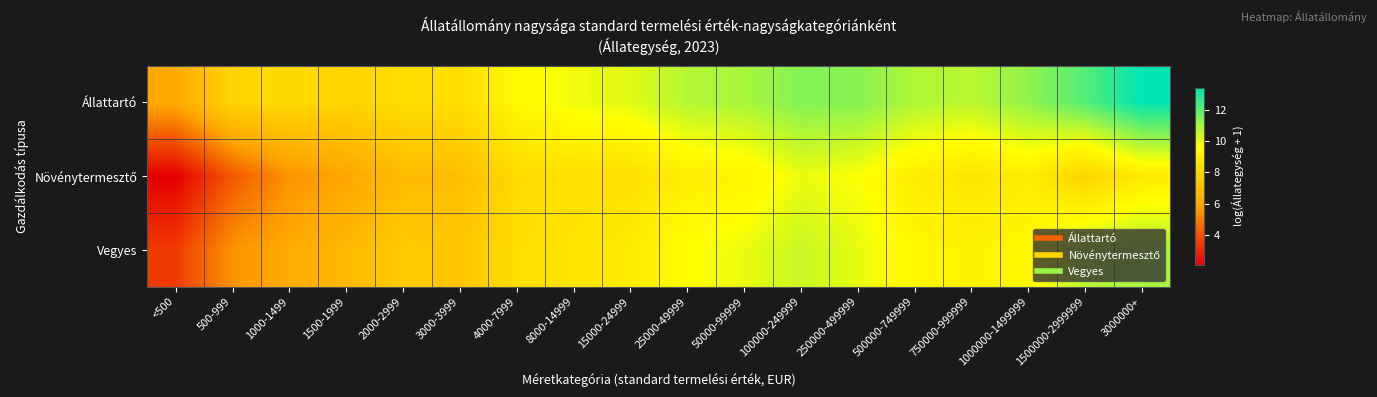

At which category is the sum across all series the highest?

3000000+